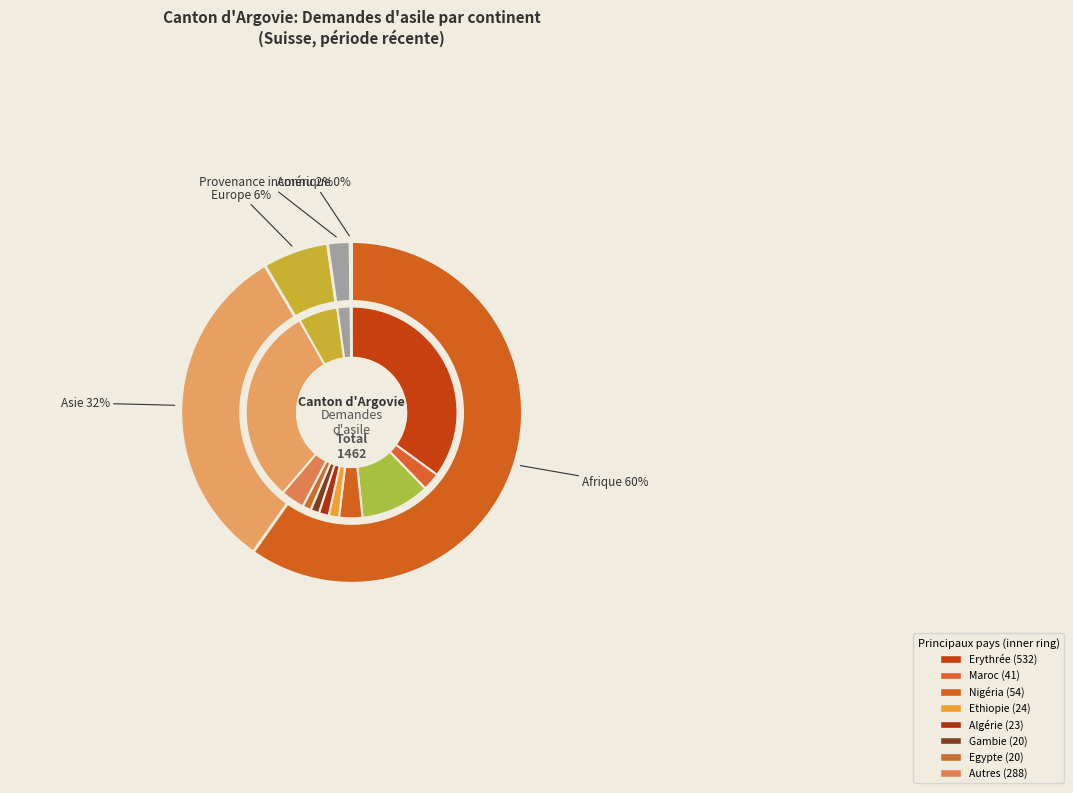

Rank the categories by value from lowest to highest.

Amérique, Provenance inconnu, Europe, Asie, Afrique